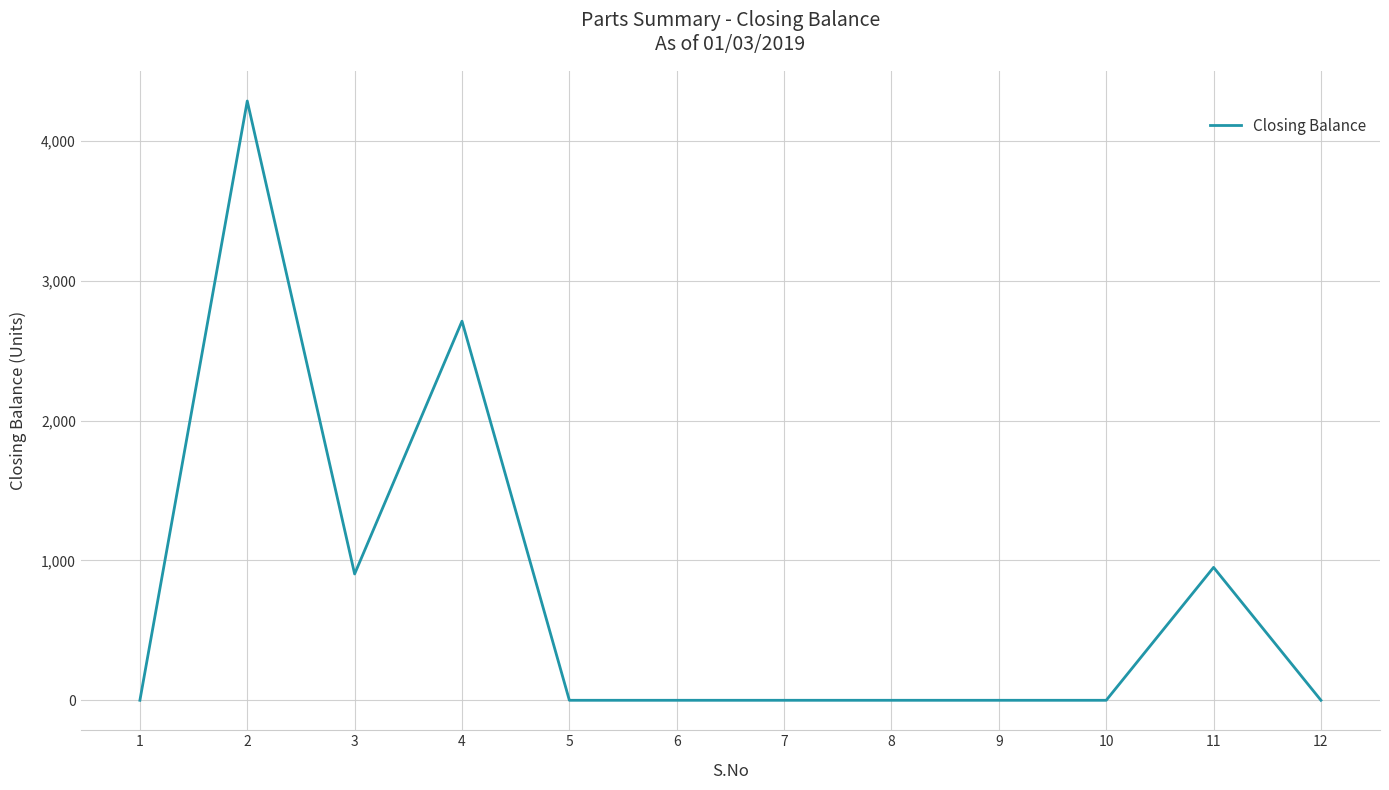

Where is the first local maximum?

2